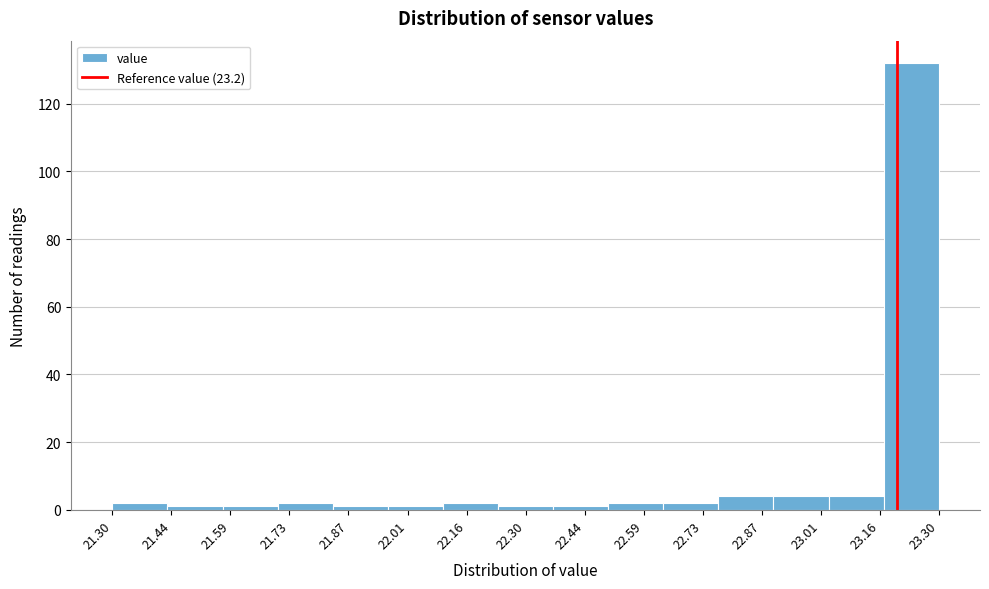

Reading left to right, transcribe this chart: for each bar, give the range it covers on the x-axis and its height. Neither the bar edges nor the heights are printed on the chart, so give them approximately, as read against the axes.

21.30 to 21.44: 2
21.44 to 21.56: under 2
21.56 to 21.70: under 2
21.70 to 21.84: 2
21.84 to 21.96: under 2
21.96 to 22.10: under 2
22.10 to 22.24: 2
22.24 to 22.36: under 2
22.36 to 22.50: under 2
22.50 to 22.64: 2
22.64 to 22.76: 2
22.76 to 22.90: 4
22.90 to 23.04: 4
23.04 to 23.16: 4
23.16 to 23.30: 132